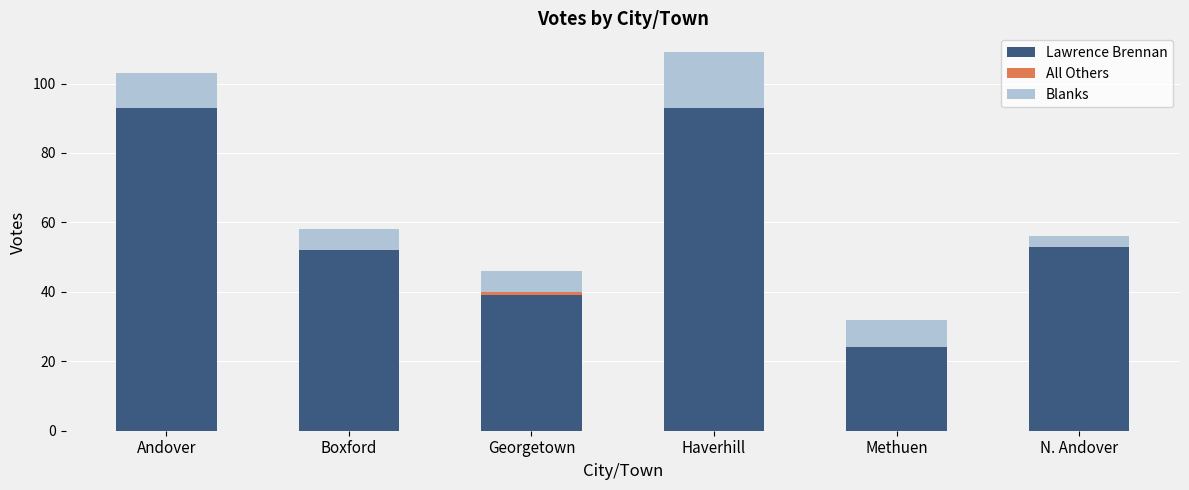

What is the total value across all series at Methuen?

32